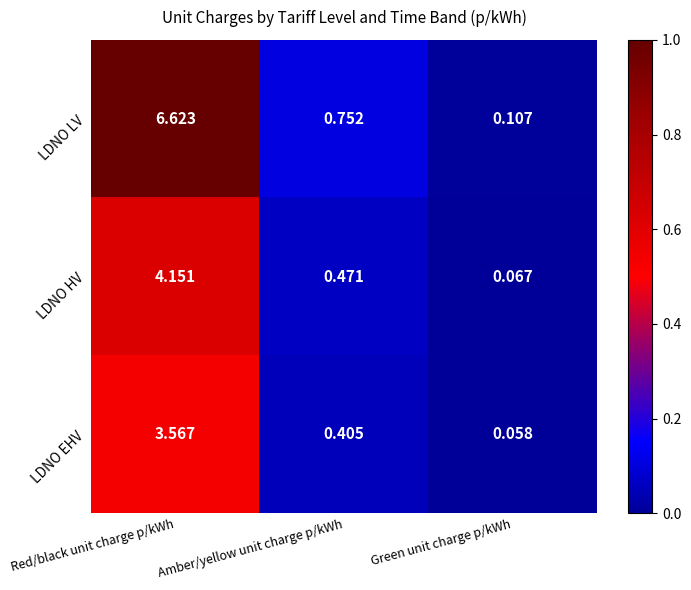

At which label is LDNO EHV closest to 1?

Amber/yellow unit charge p/kWh